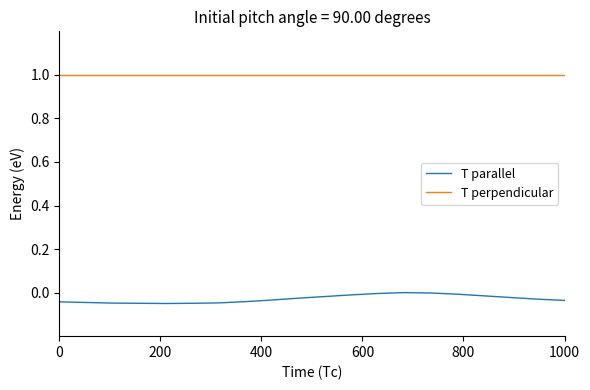

Rank the series by their maximum value, from highest to lowest.

T perpendicular, T parallel